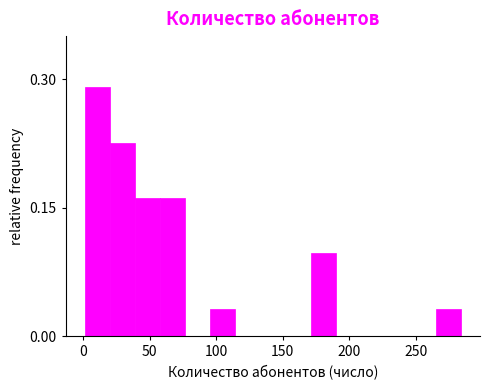

Around what value on the x-axis is the tallest bar? Give the approximate position of its centre, as read against the axis.

10